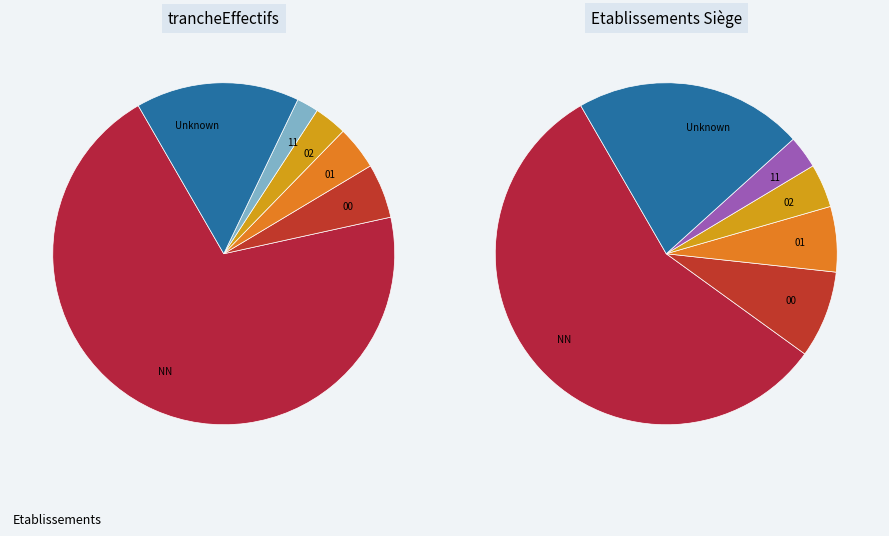

To the nearest percent, what is the combined percentage of 00 and NN?

75%